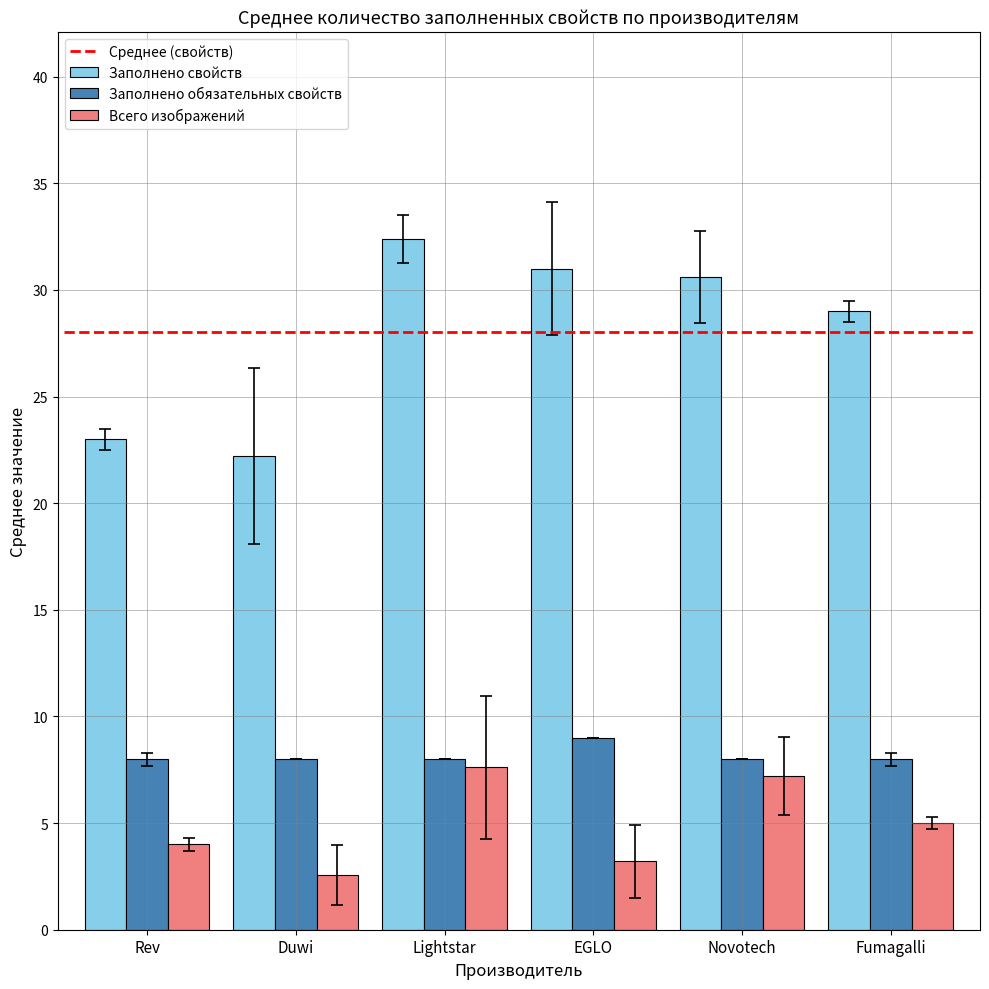

What is the difference between the maximum and second lowest values in the Заполнено свойств series?

9.4